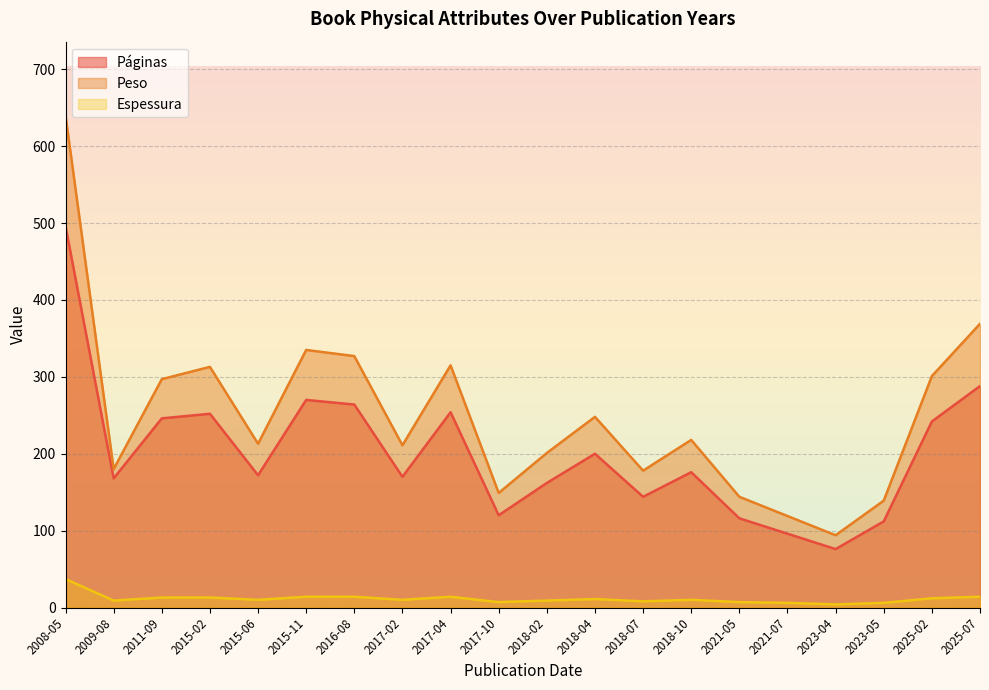

What is the sum of the Espessura values at 2016-08 and 2011-09?

27